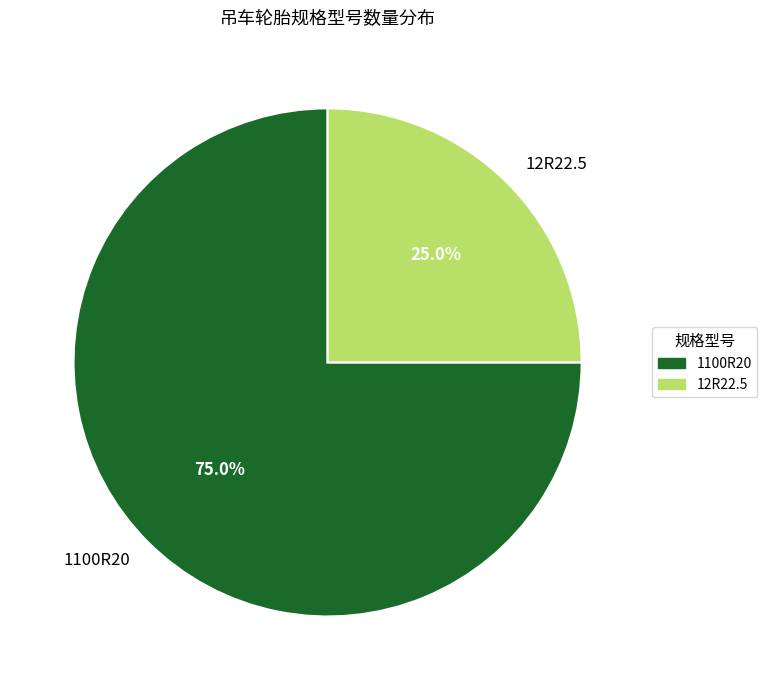

How much of the chart is everything except 1100R20?

25.0%